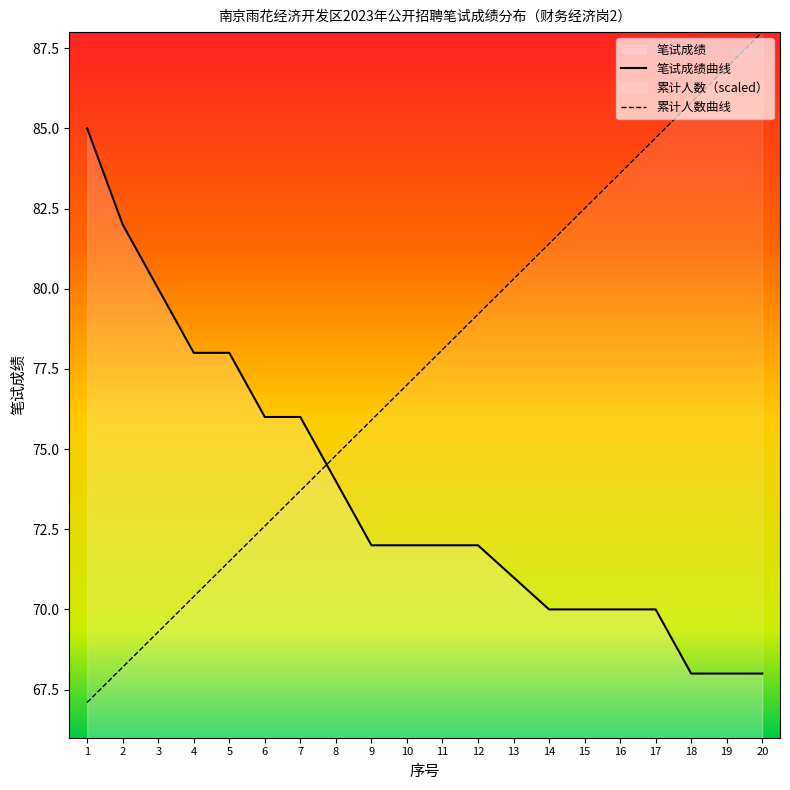

How many data points in 笔试成绩曲线 are less than 72?

8